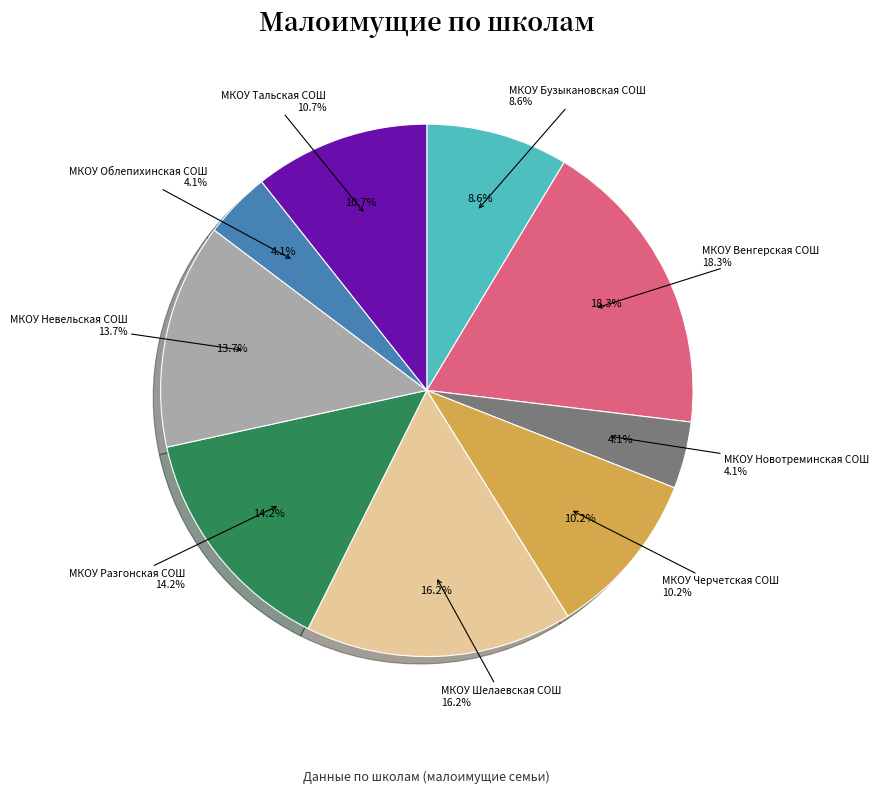

Approximately how many times larger is the value at МКОУ Черчетская СОШ compared to МКОУ Новотреминская СОШ?

2.5